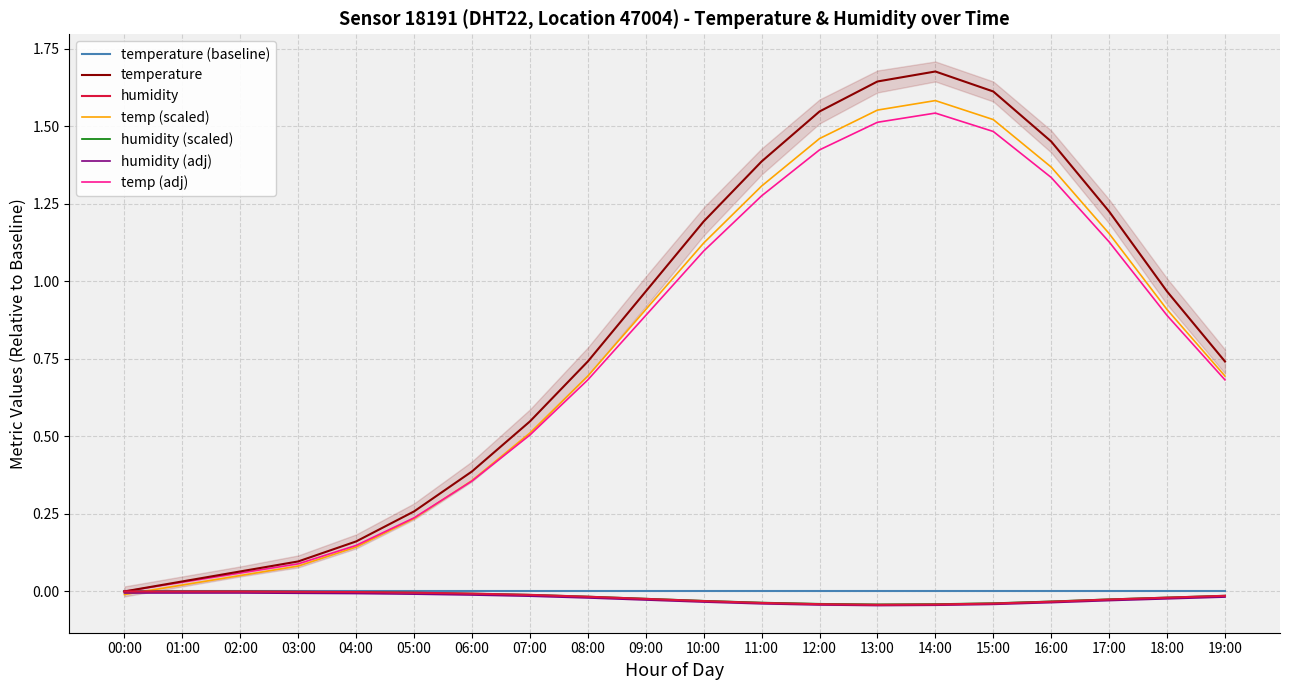

Between 10:00 and 17:00, which series saw the biggest shift?

temperature